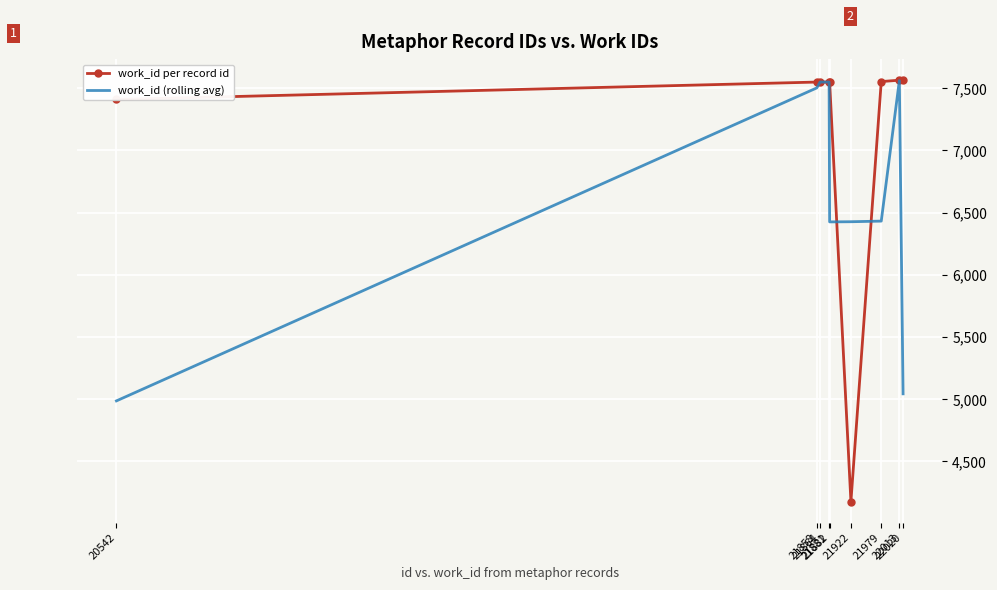

Which series has the largest range (max minus min)?

work_id per record id